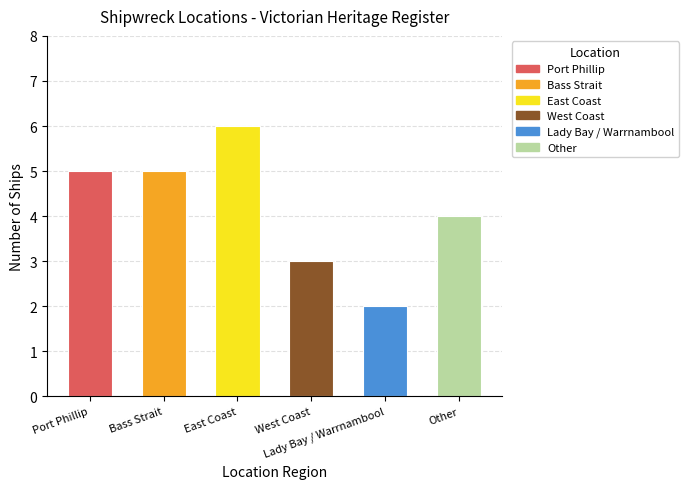

What is the maximum value shown in the chart?

6